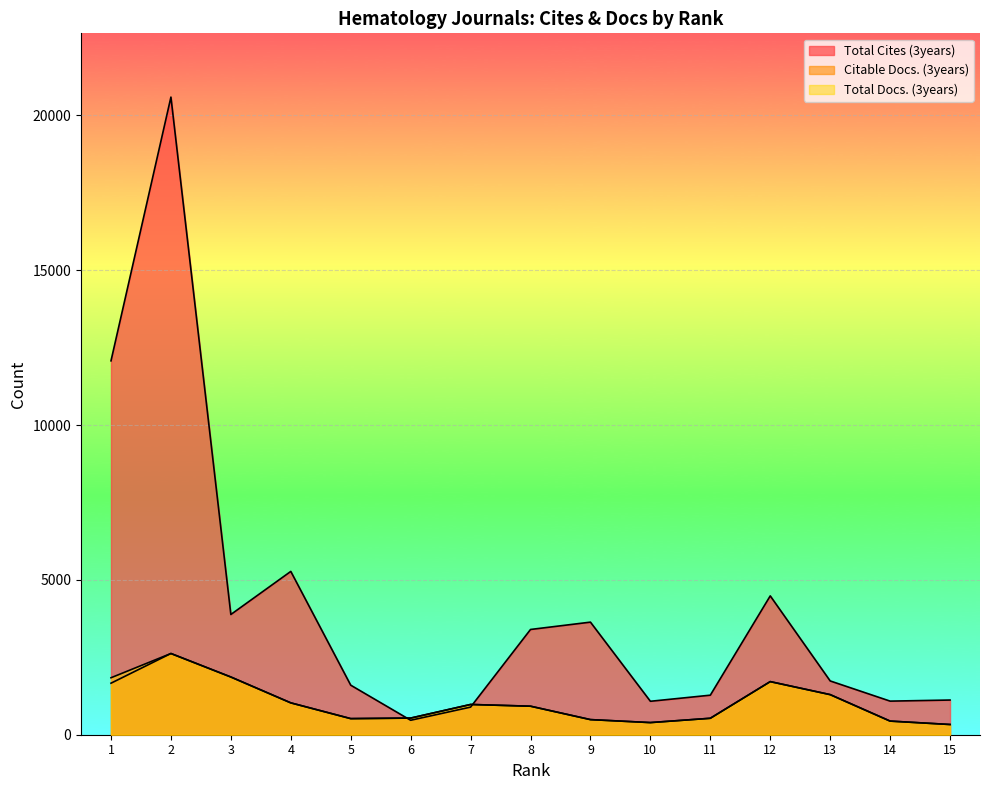

In Total Docs. (3years), how many points are higher than both neighbors (excluding endpoints)?

3